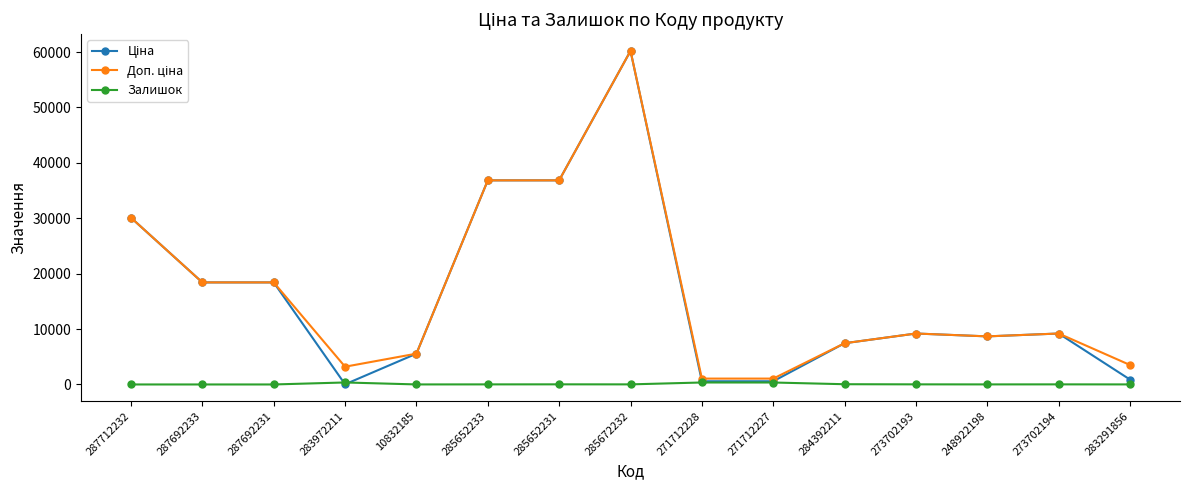

True or false: Залишок has more than 0 interior local peaks.

True